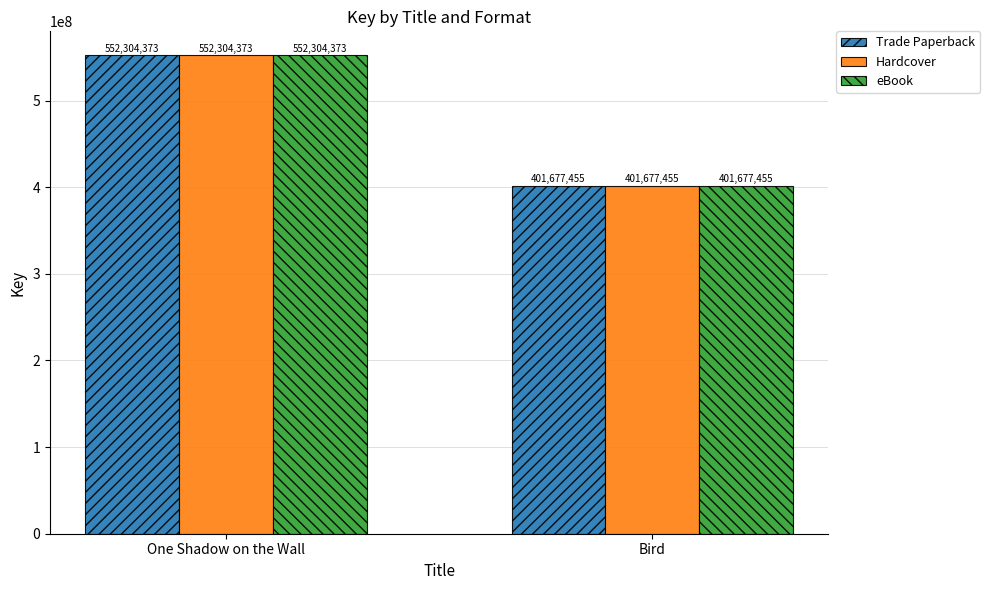

Reading right to left, what are all the values shown in this chart?

Trade Paperback: 401677455	552304373
Hardcover: 401677455	552304373
eBook: 401677455	552304373